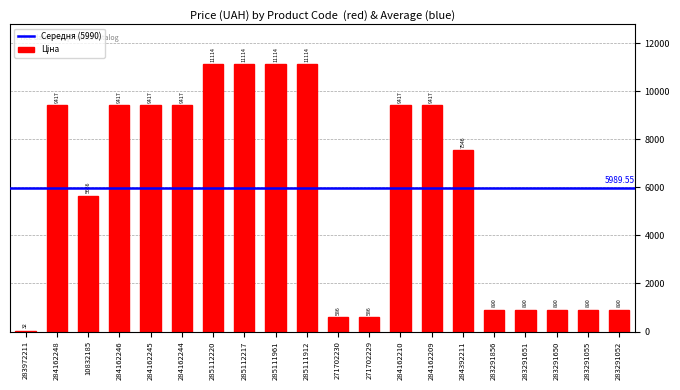

Between 285112217 and 271702229, which is larger?

285112217